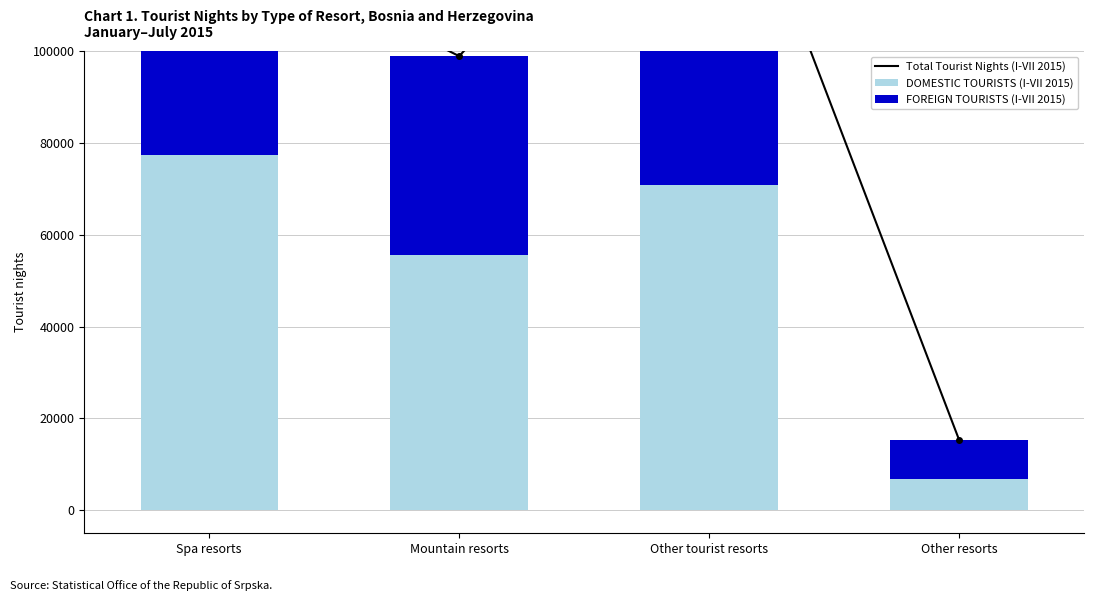

Count the number of data series in this chart.

3